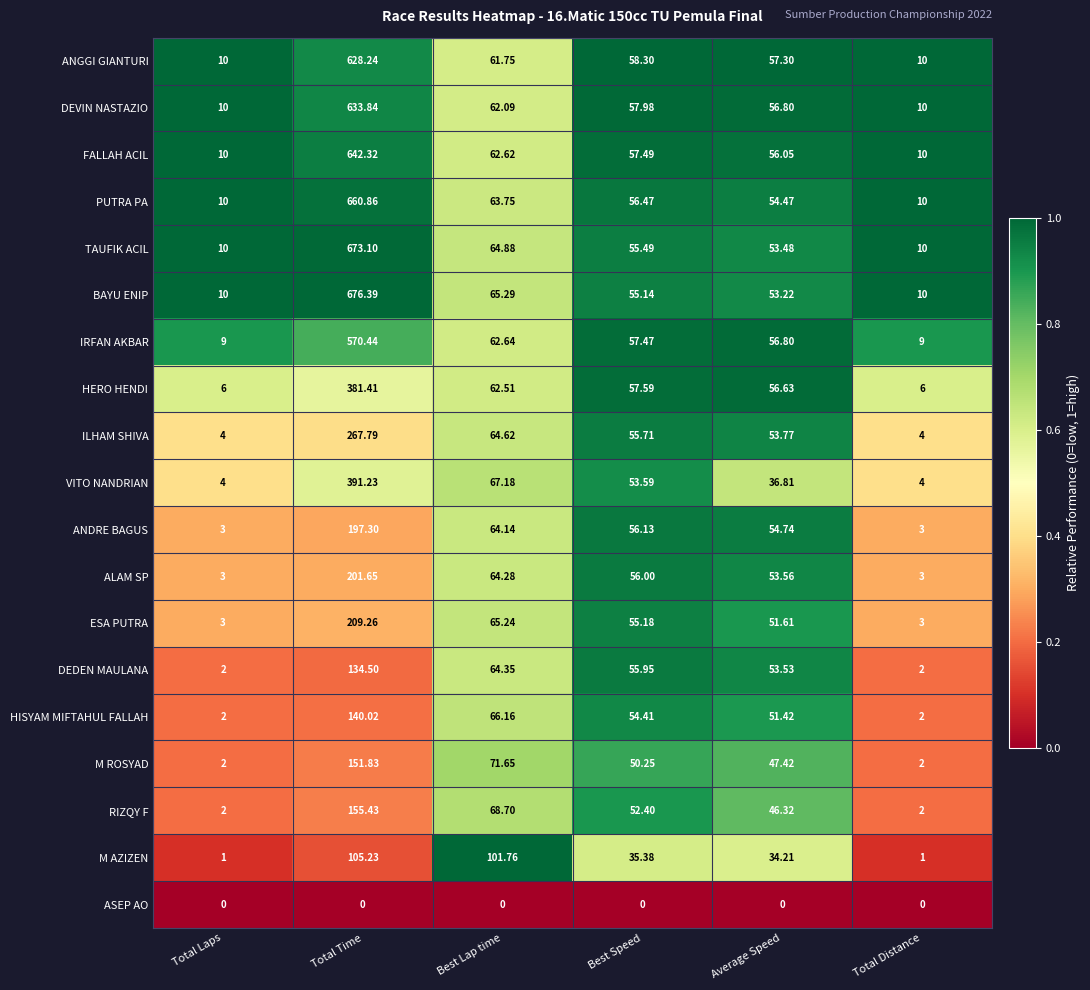

At Total Time, list the series in order from largest to smallest.

BAYU ENIP, TAUFIK ACIL, PUTRA PA, FALLAH ACIL, DEVIN NASTAZIO, ANGGI GIANTURI, IRFAN AKBAR, VITO NANDRIAN, HERO HENDI, ILHAM SHIVA, ESA PUTRA, ALAM SP, ANDRE BAGUS, RIZQY F, M ROSYAD, HISYAM MIFTAHUL FALLAH, DEDEN MAULANA, M AZIZEN, ASEP AO